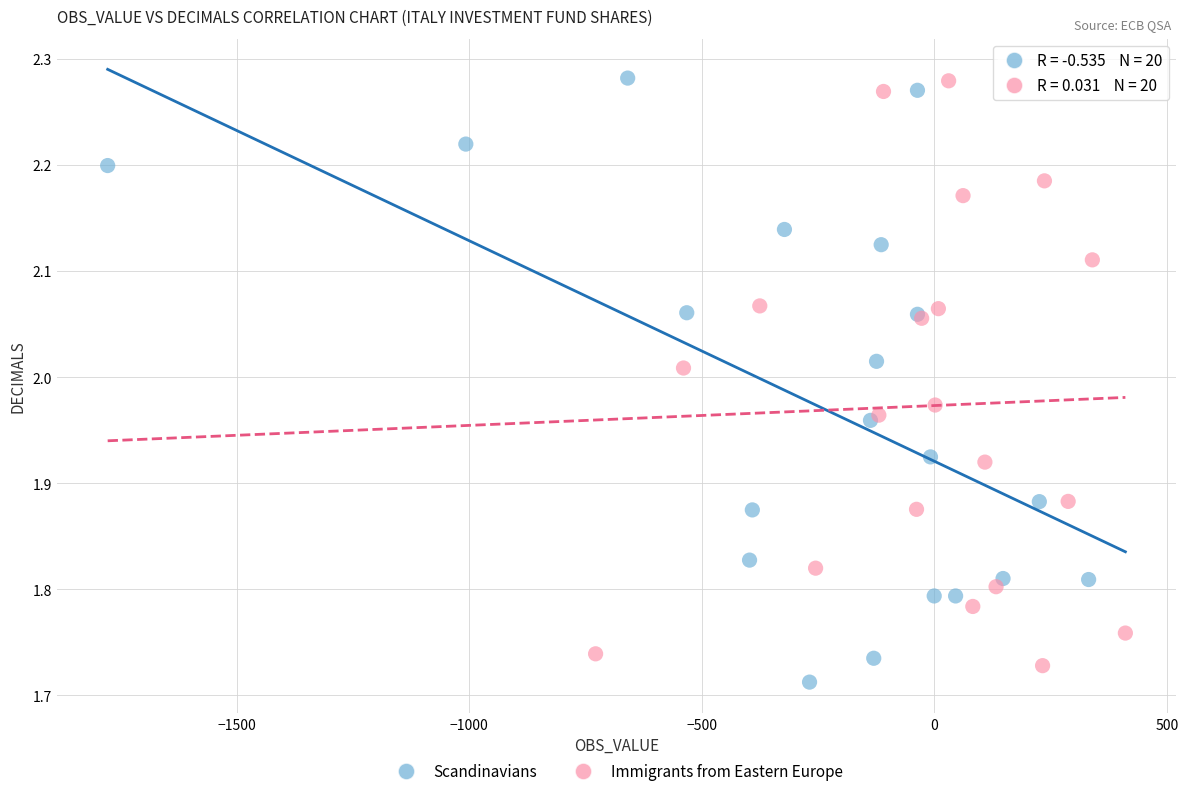

Which series has the widest spread of Y values?

Scandinavians